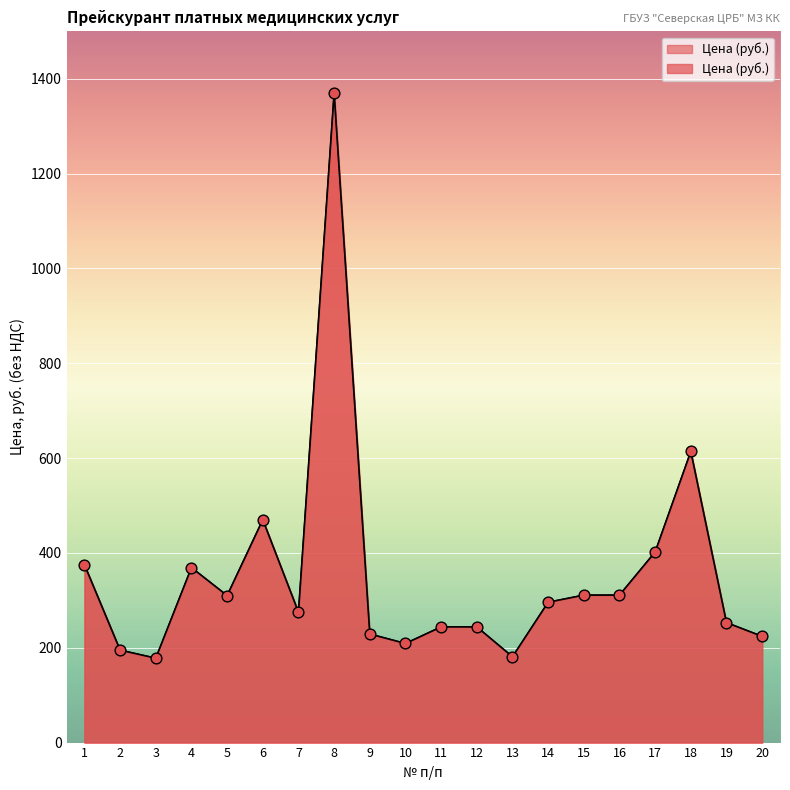

What is the change in value from 17 to 18?

+212